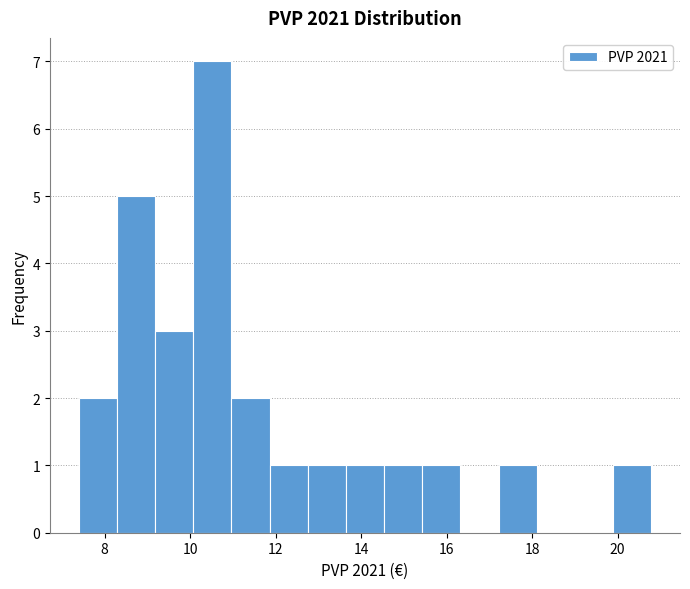

Reading left to right, list every bar in this chart as the range it spans on the x-axis followed by its height. Neither the bar edges nor the heights are printed on the chart, so give them approximately, as read against the axes.

7.4 to 8.2: 2
8.2 to 9.2: 5
9.2 to 10.0: 3
10.0 to 11.0: 7
11.0 to 11.8: 2
11.8 to 12.8: 1
12.8 to 13.6: 1
13.6 to 14.6: 1
14.6 to 15.4: 1
15.4 to 16.4: 1
16.4 to 17.2: 0
17.2 to 18.2: 1
18.2 to 19.0: 0
19.0 to 19.8: 0
19.8 to 20.8: 1